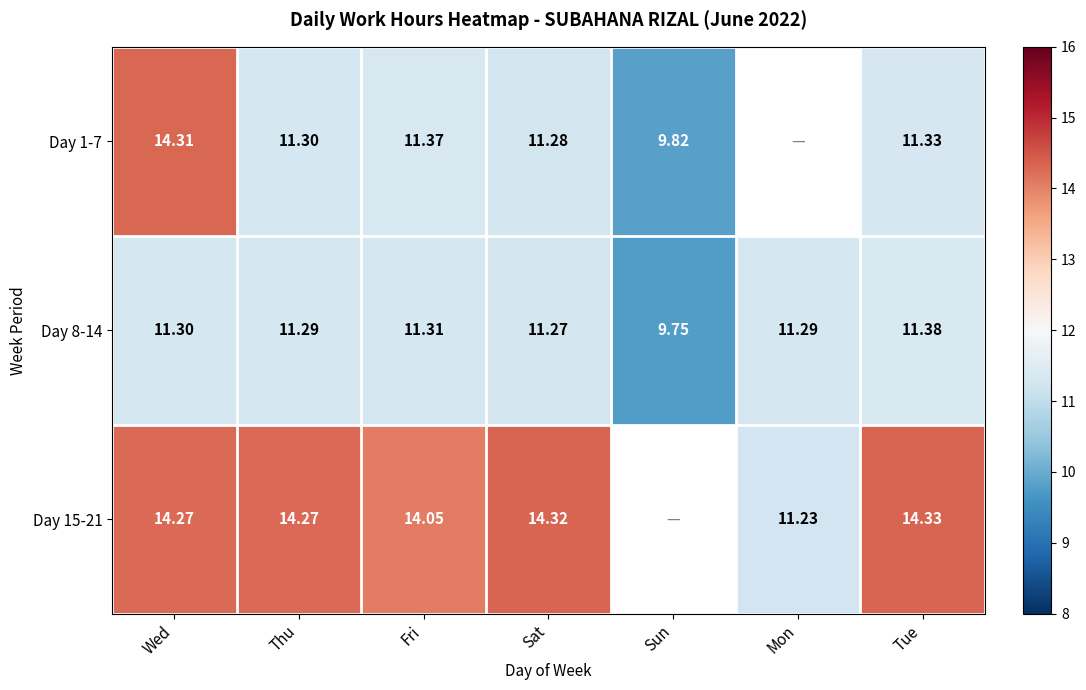

Count the Day 8-14 values in the range 11 to 12.

6